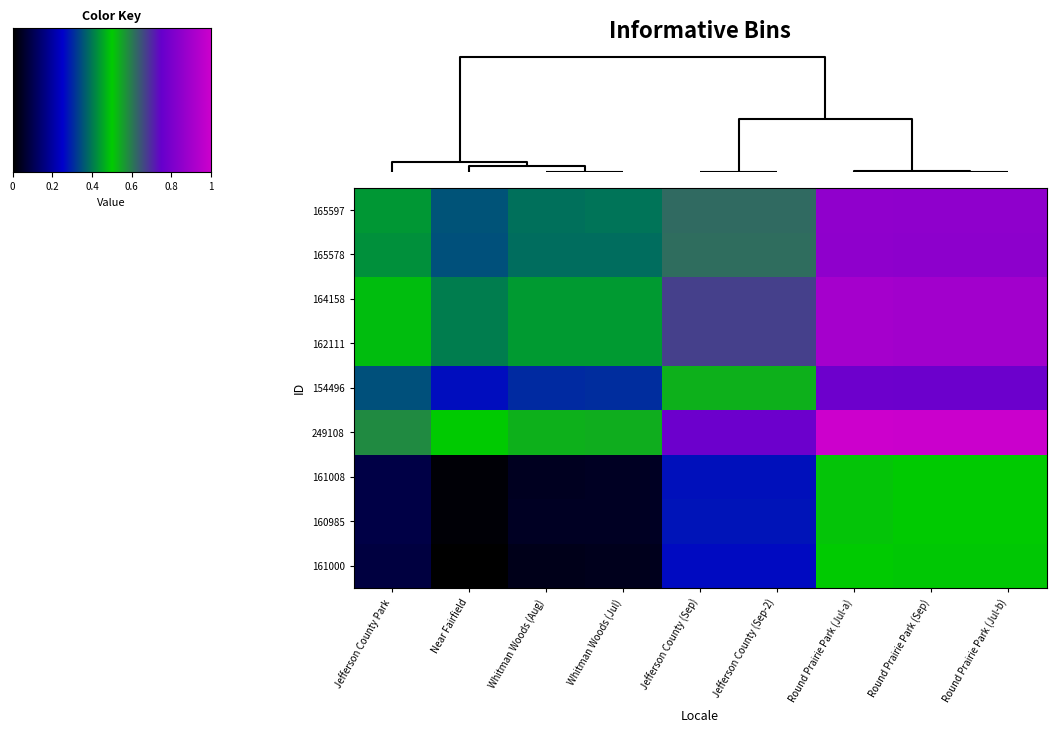

At how many categories does at least one series exceed 0?

9